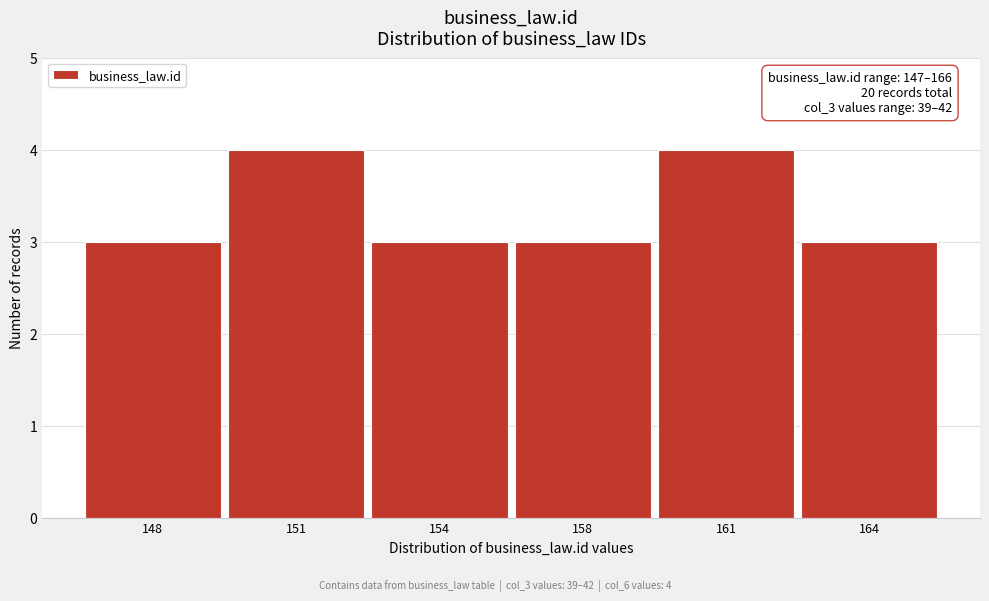

Reading left to right, transcribe all the data shown in this chart.

3	4	3	3	4	3